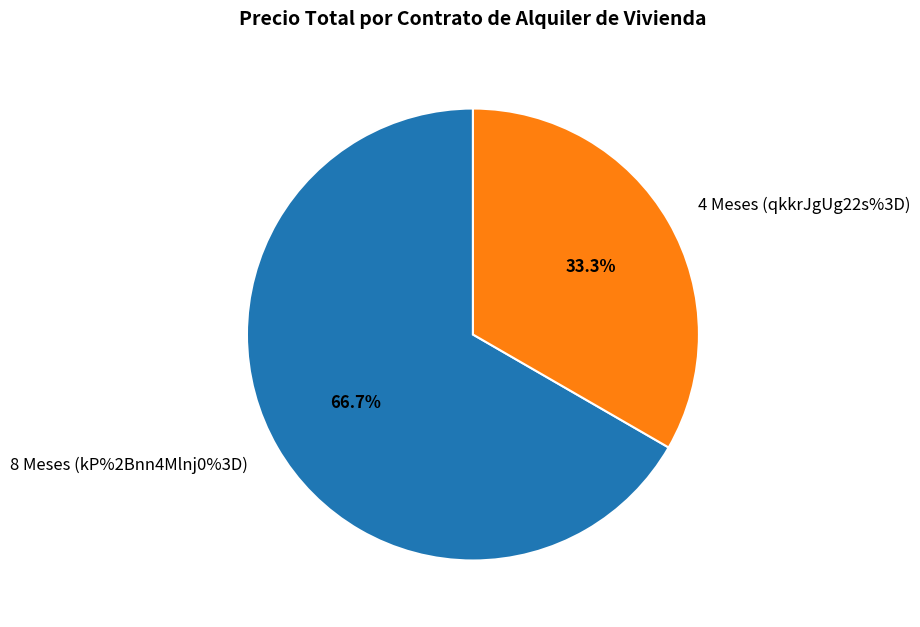

To the nearest percent, what is the average slice percentage?

50%